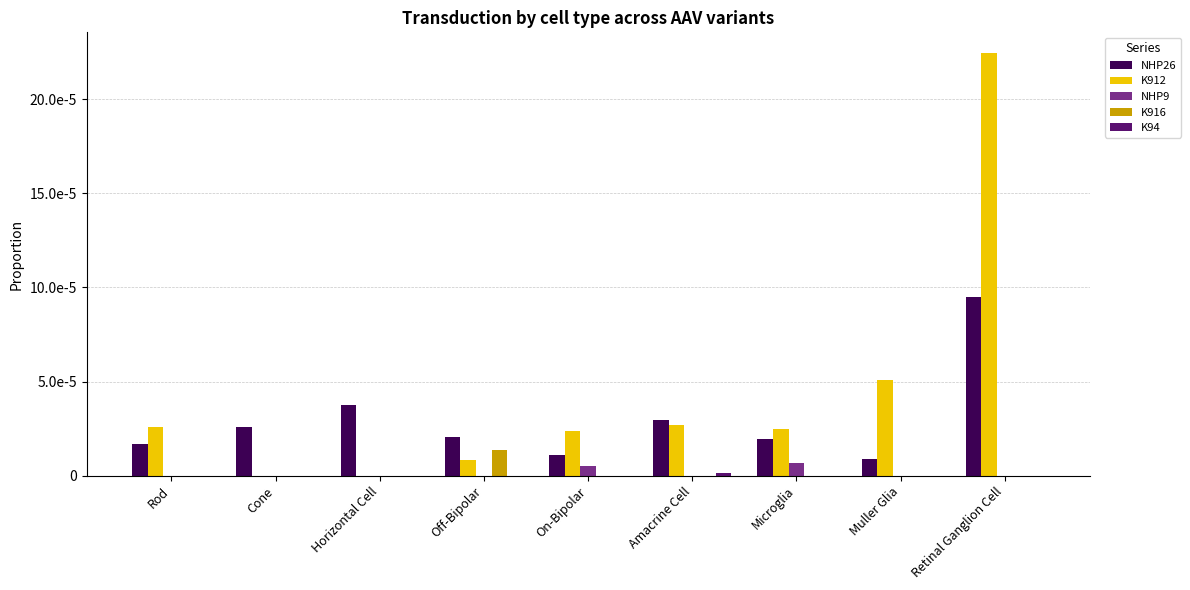

How many NHP26 values are between 0 and 1?

9